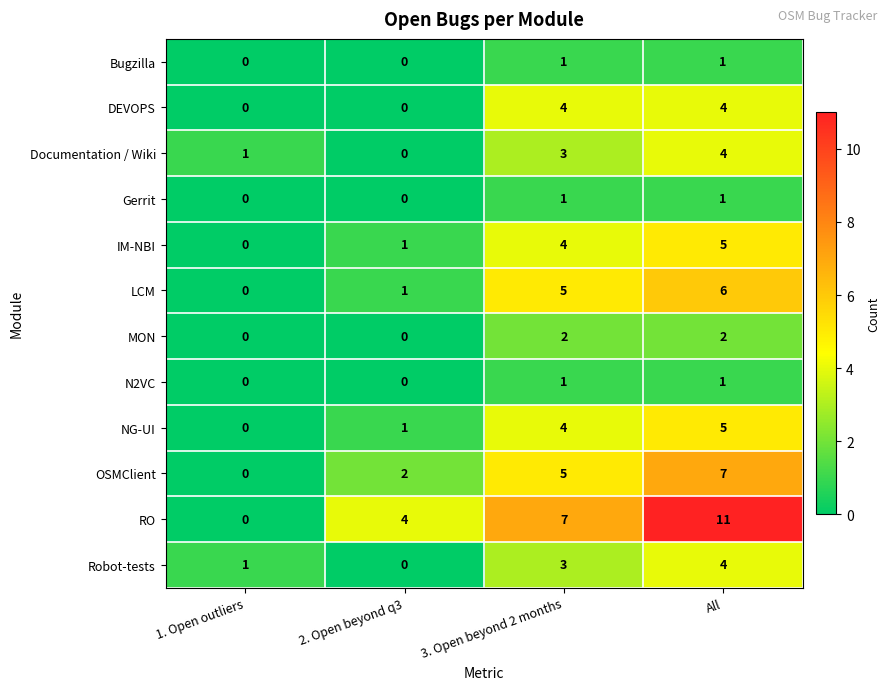

Which label corresponds to the largest value in the chart?

All